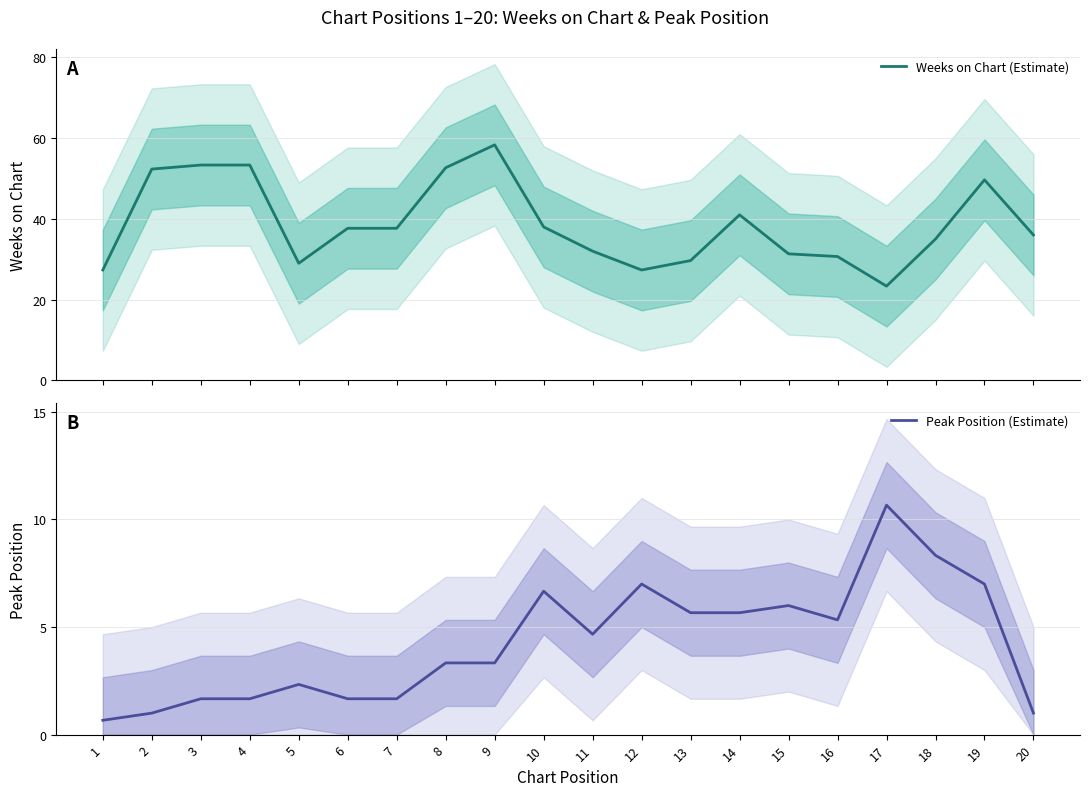

In Peak Position (Estimate), how many points are lower than both neighbors (excluding endpoints)?

3